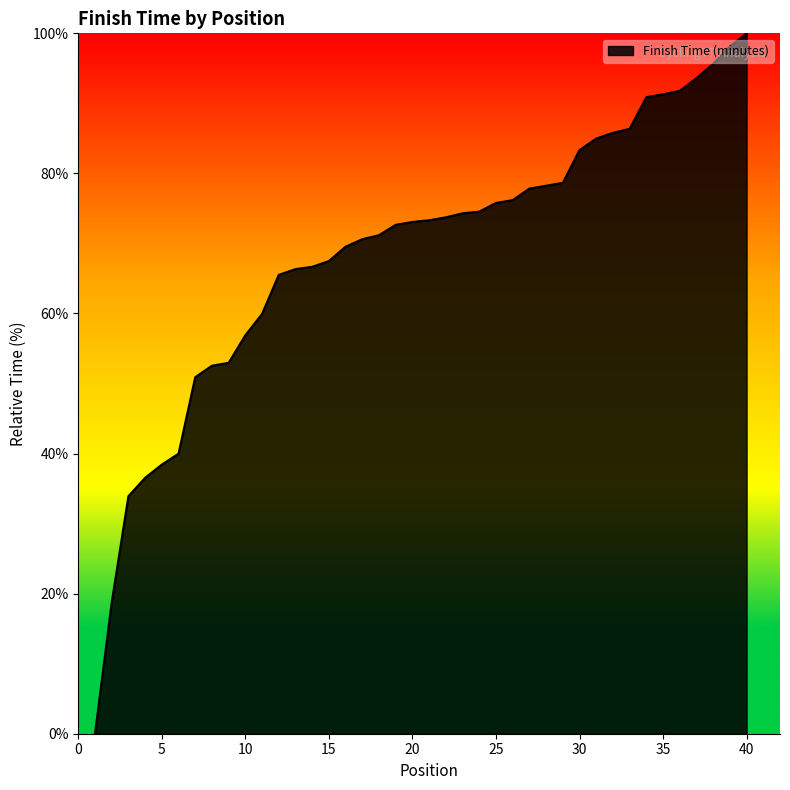

What is the difference between the maximum and minimum values?

100.0